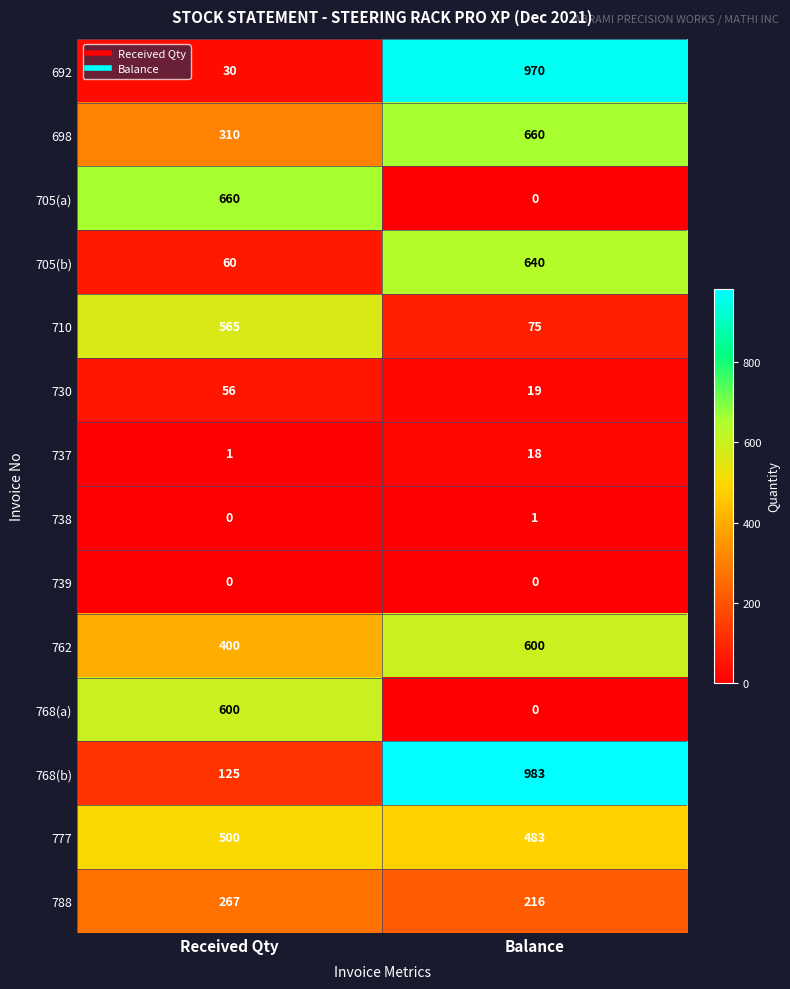

Reading left to right, what are all the values shown in this chart?

692: 30	970
698: 310	660
705(a): 660	0
705(b): 60	640
710: 565	75
730: 56	19
737: 1	18
738: 0	1
739: 0	0
762: 400	600
768(a): 600	0
768(b): 125	983
777: 500	483
788: 267	216